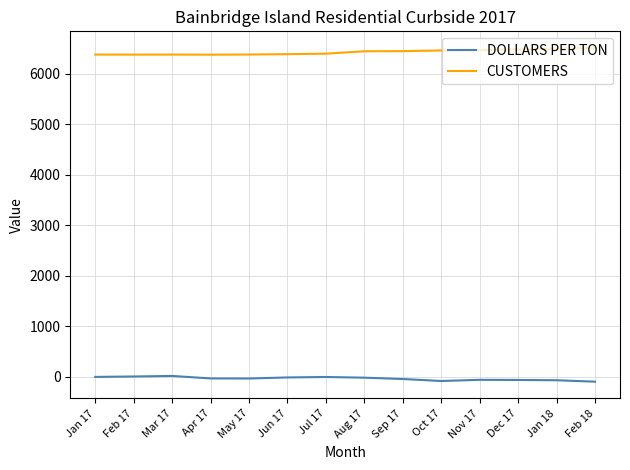

True or false: DOLLARS PER TON and CUSTOMERS cross at least once.

False